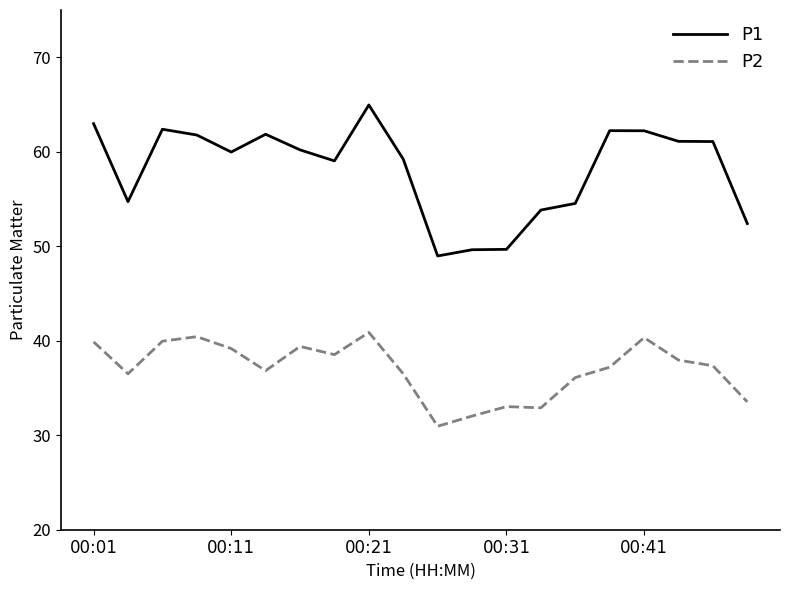

True or false: P2 has more than 2 points higher than both neighbors.

True